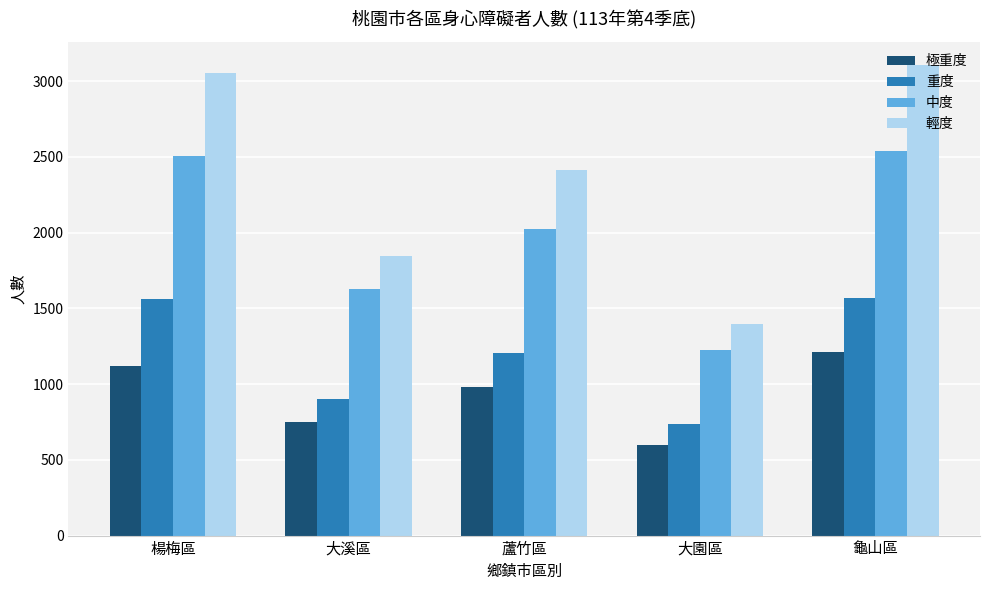

Rank the categories by 中度 value from highest to lowest.

龜山區, 楊梅區, 蘆竹區, 大溪區, 大園區